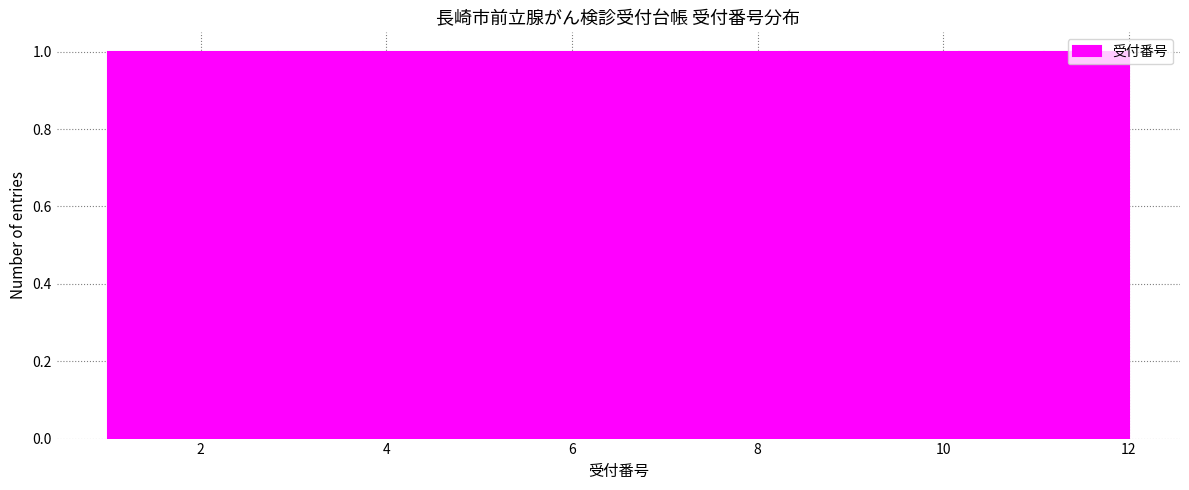

Reading left to right, list every bar in this chart as the range it spans on the x-axis followed by its height. Neither the bar edges nor the heights are printed on the chart, so give them approximately, as read against the axes.

1.0 to 2.0: 1
2.0 to 2.8: 1
2.8 to 3.8: 1
3.8 to 4.6: 1
4.6 to 5.6: 1
5.6 to 6.6: 1
6.6 to 7.4: 1
7.4 to 8.4: 1
8.4 to 9.2: 1
9.2 to 10.2: 1
10.2 to 11.0: 1
11.0 to 12.0: 1